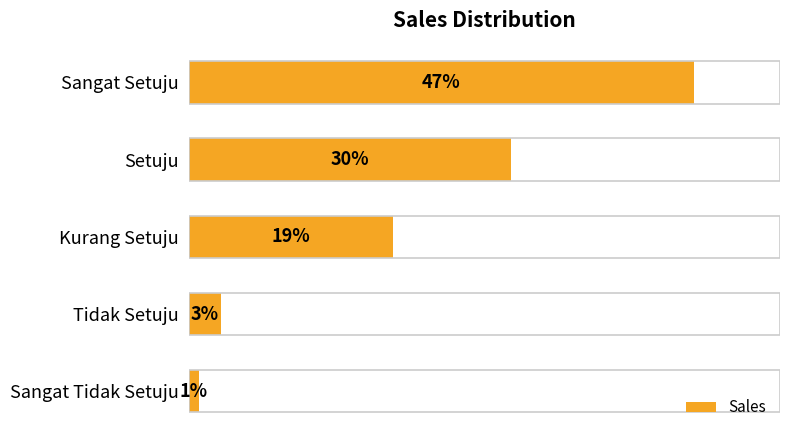

Are the bars horizontal?

Yes